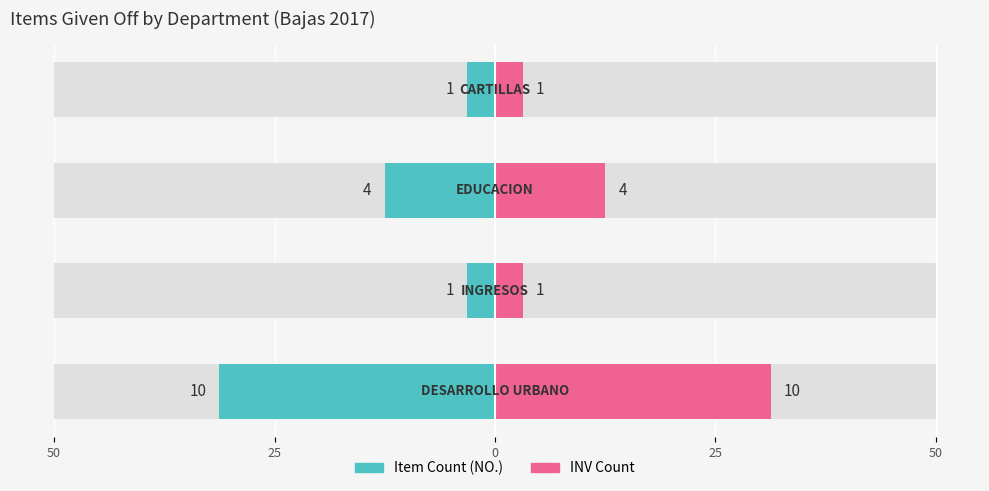

Reading left to right, what are all the values shown in this chart?

Item Count: -31.2	-3.1	-12.5	-3.1
INV Count: 31.2	3.1	12.5	3.1